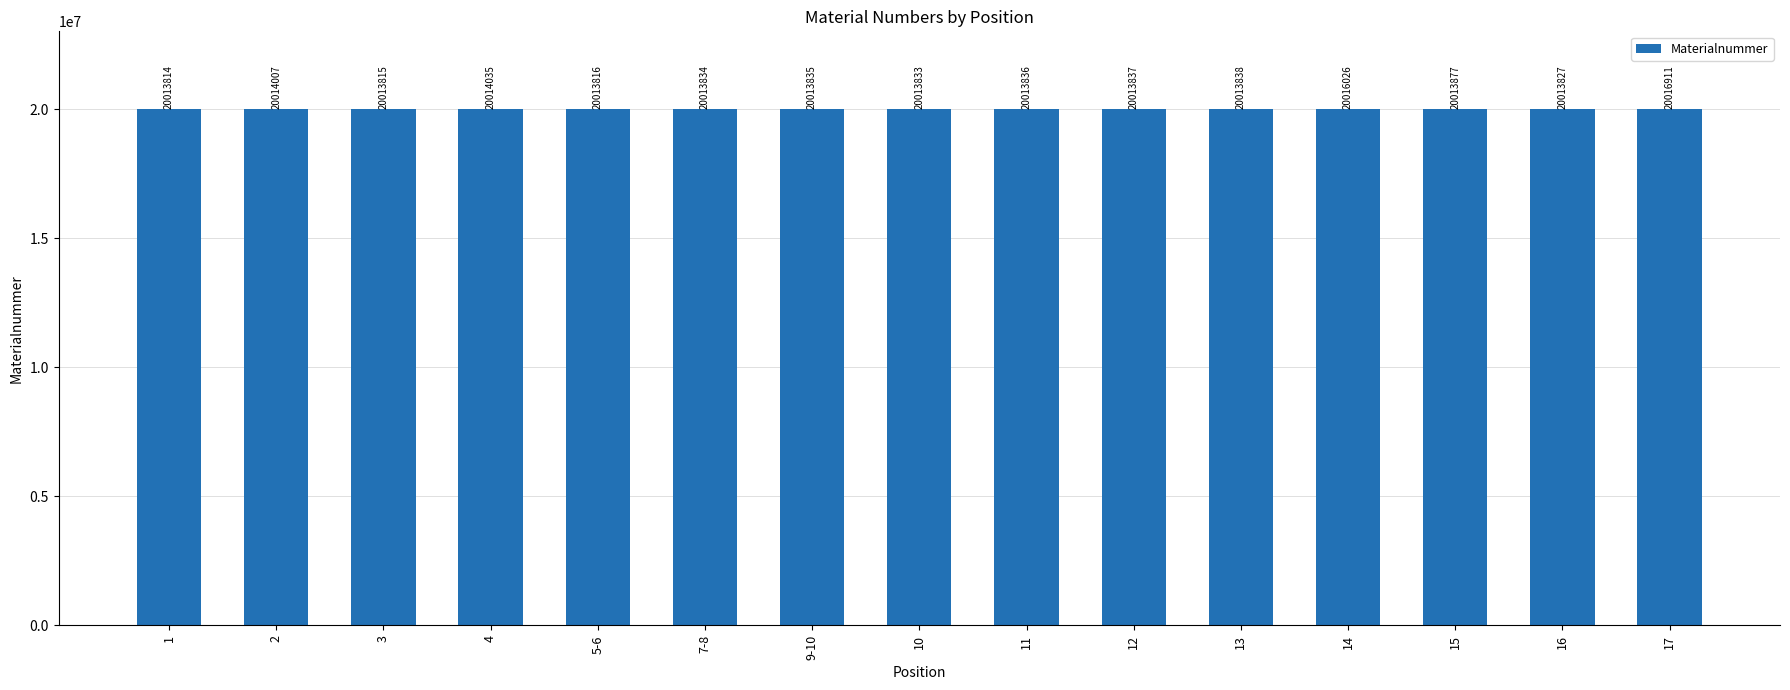

Which category has the lowest value across all series?

1